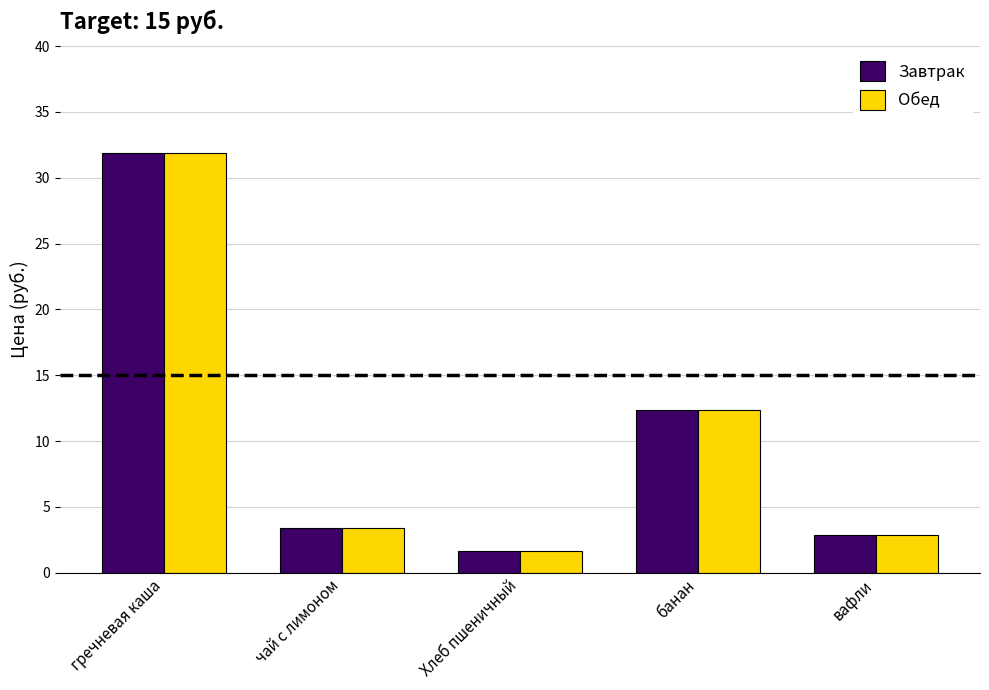

Reading left to right, extract all data points from this chart.

Завтрак: гречневая каша=31.9	чай с лимоном=3.4	Хлеб пшеничный=1.7	банан=12.3	вафли=2.9
Обед: гречневая каша=31.9	чай с лимоном=3.4	Хлеб пшеничный=1.7	банан=12.3	вафли=2.9